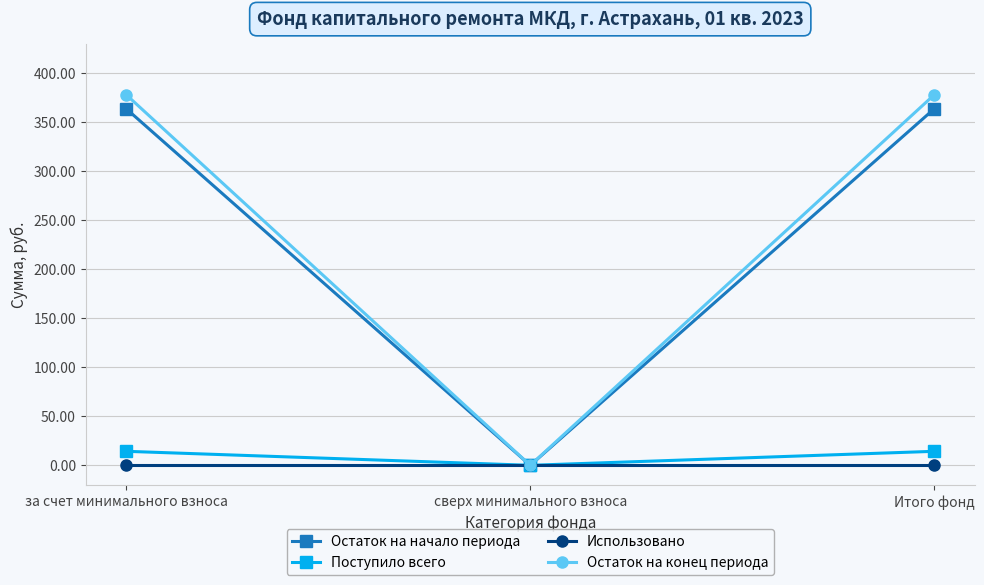

Does the chart display data point markers on the line(s)?

Yes